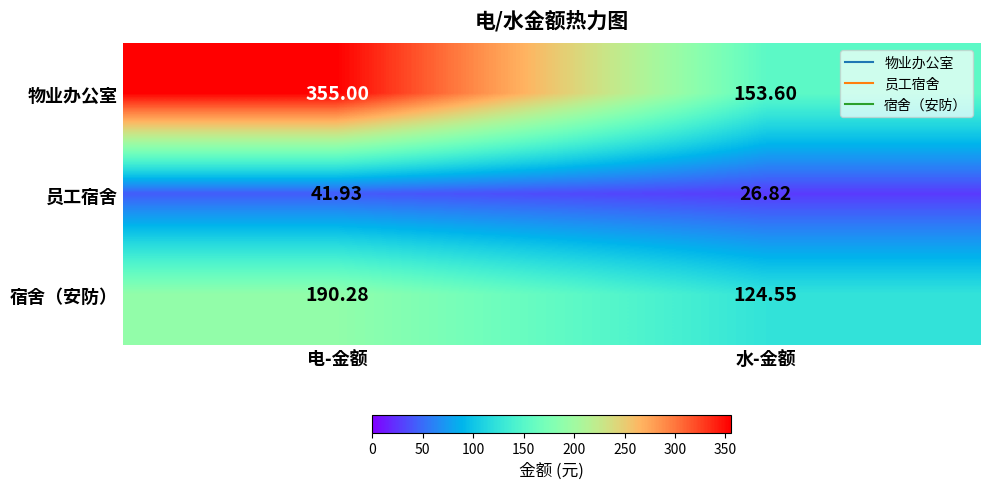

At which category is the sum across all series the highest?

电-金额